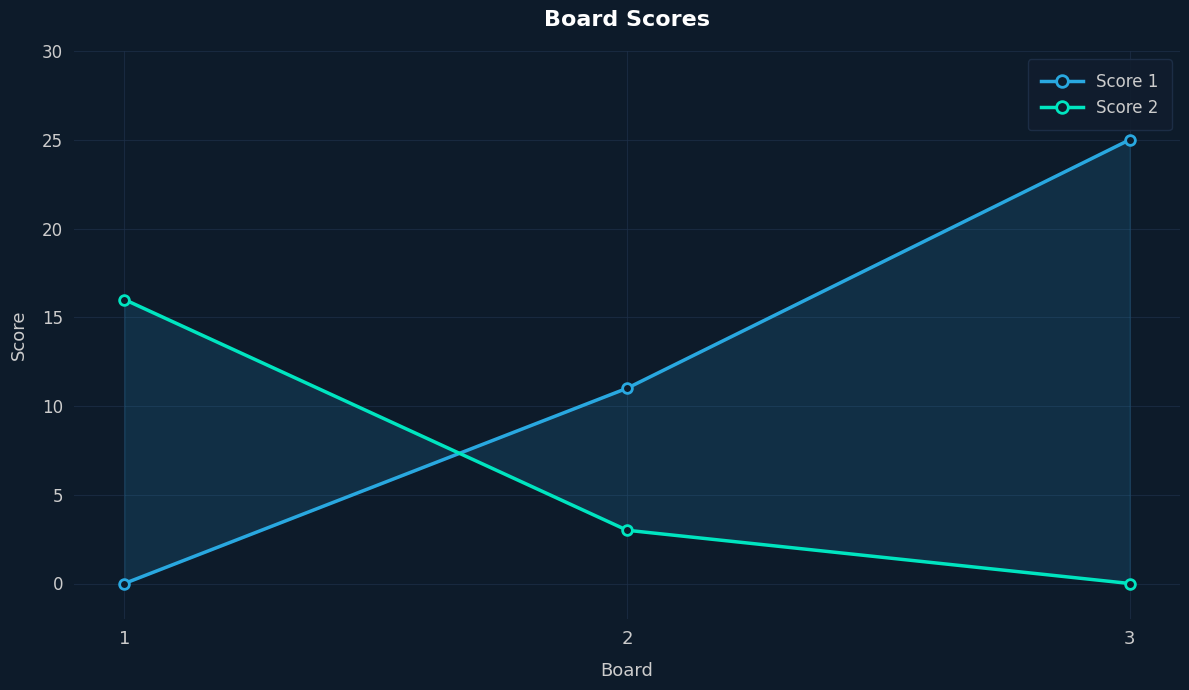

Count the number of categories in the chart.

3